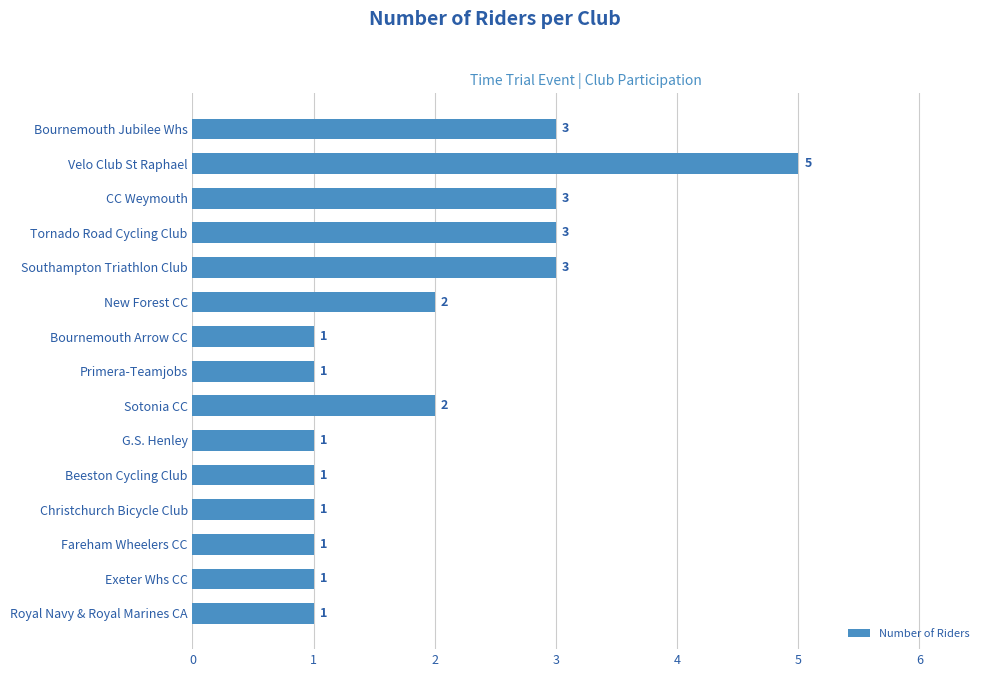

What is the difference between the maximum and second lowest values?

4